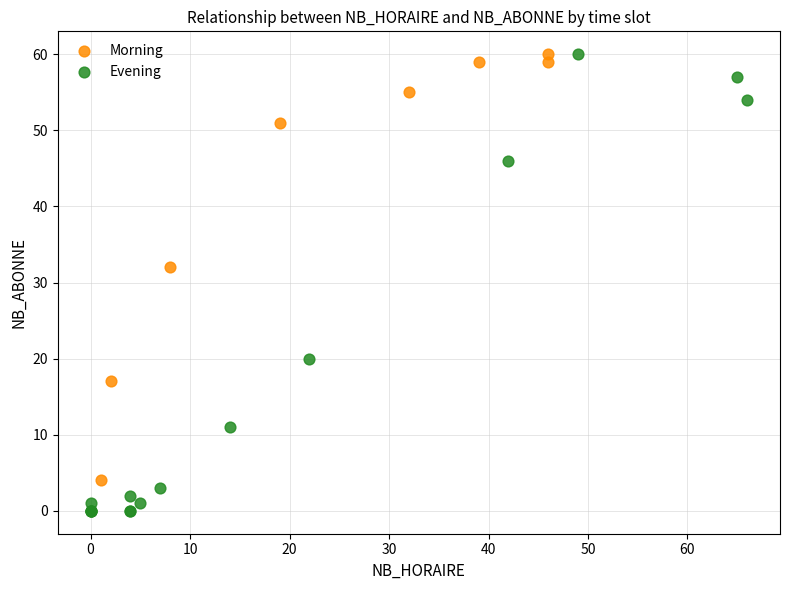

Which series has the widest spread of Y values?

Evening